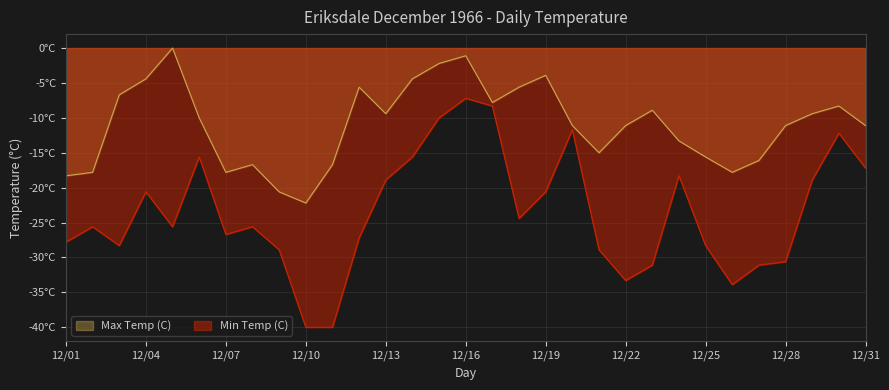

What are all the series names shown in the legend?

Max Temp (C), Min Temp (C)